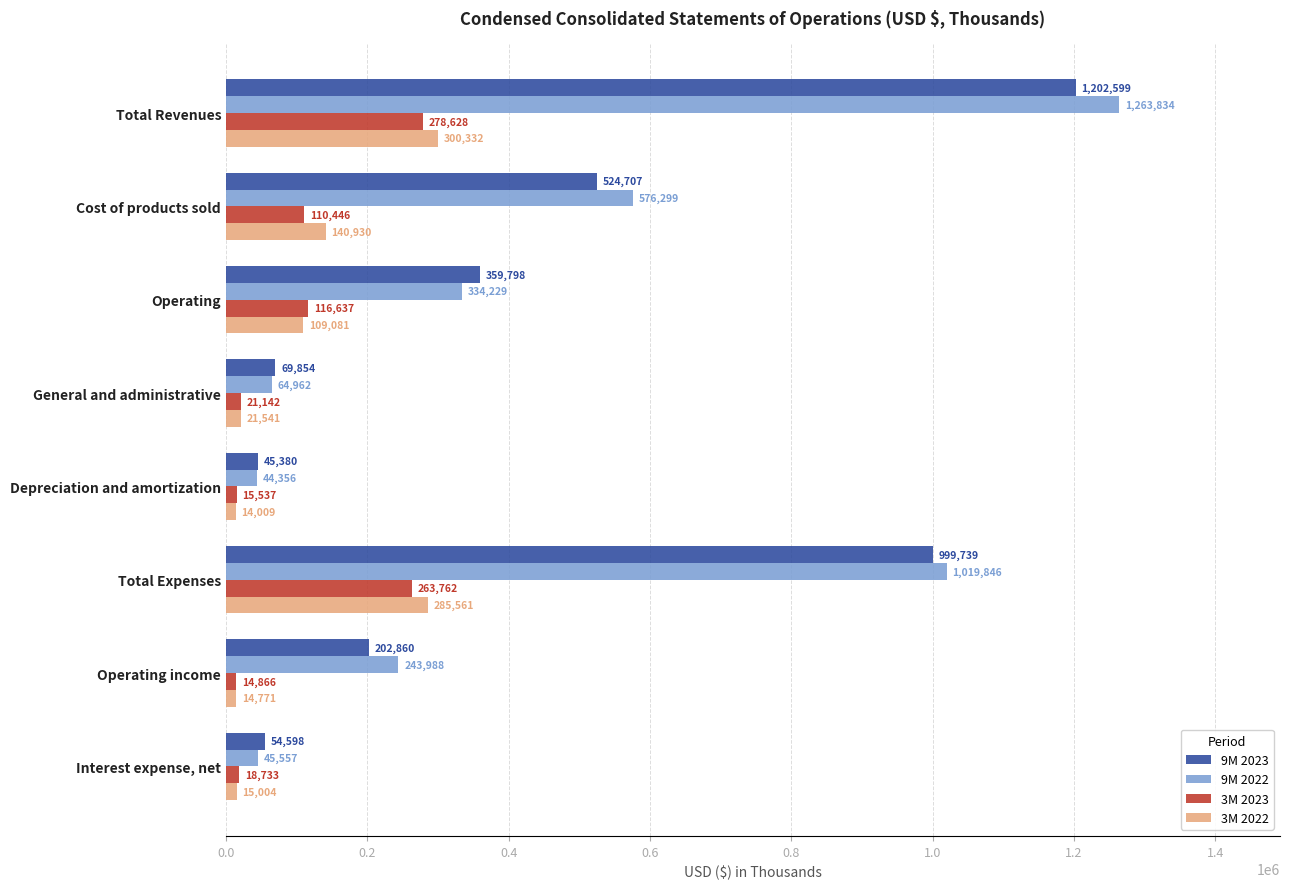

The value of 3M 2023 at Operating is 197326. True or false?

False